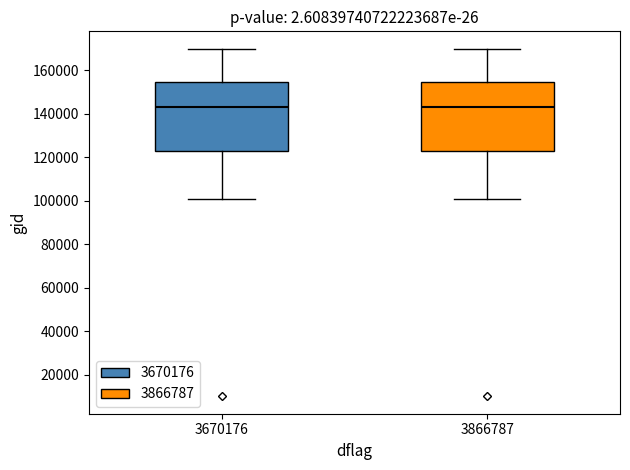

Where does the median line of the box at x = 3866787 sit on the y-axis? The values are not printed on the chart, so give them approximately, as read against the axis.

144000